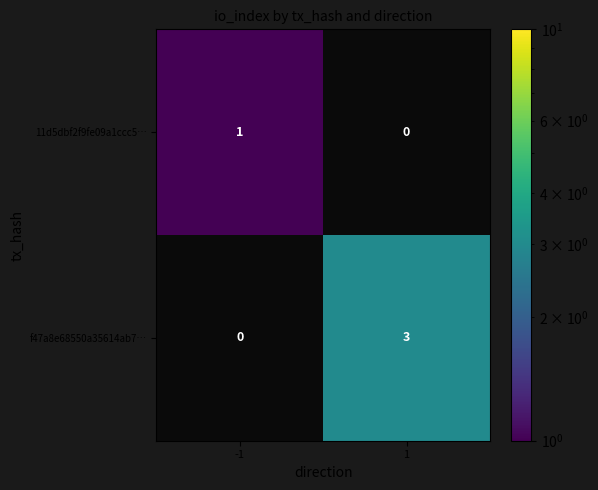

At which category does the chart reach its minimum across all series?

-1